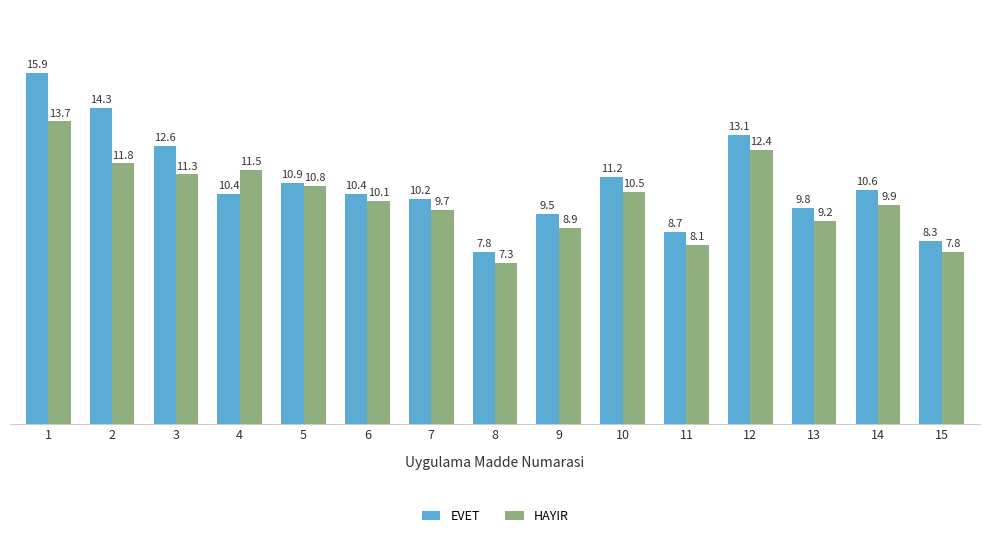

At 2, list the series in order from smallest to largest.

HAYIR, EVET